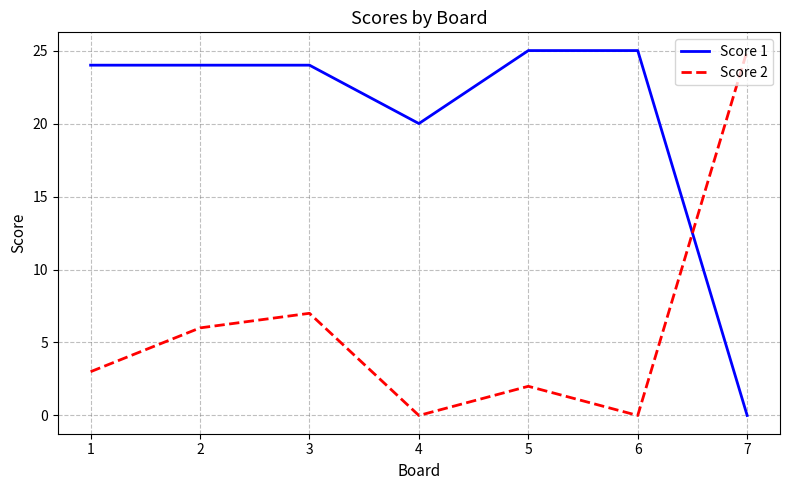

After their last crossing, which series has the higher values: Score 1 or Score 2?

Score 2